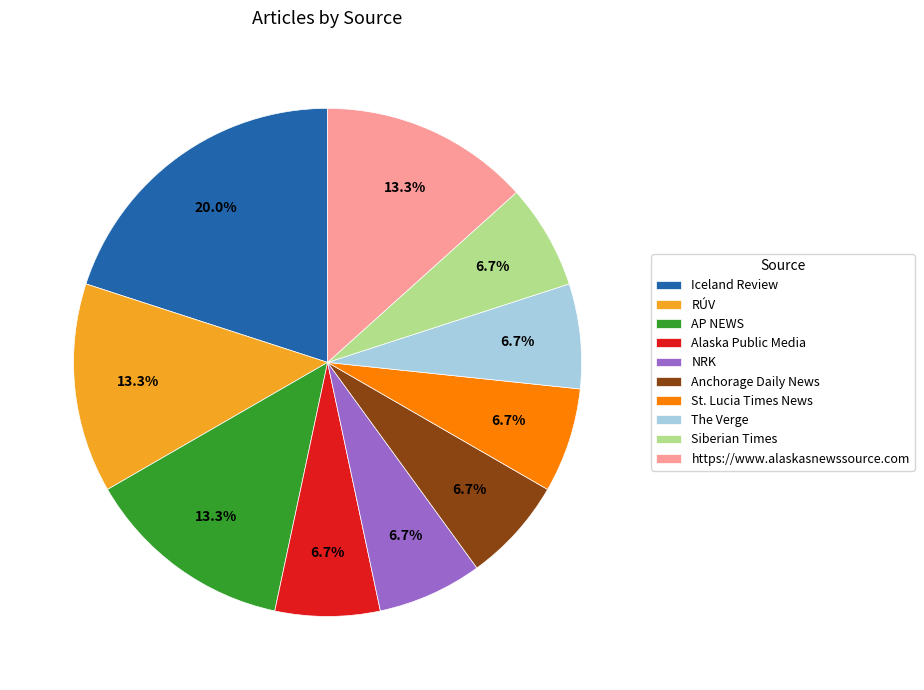

Approximately how many times larger is the value at AP NEWS compared to Siberian Times?

2.0